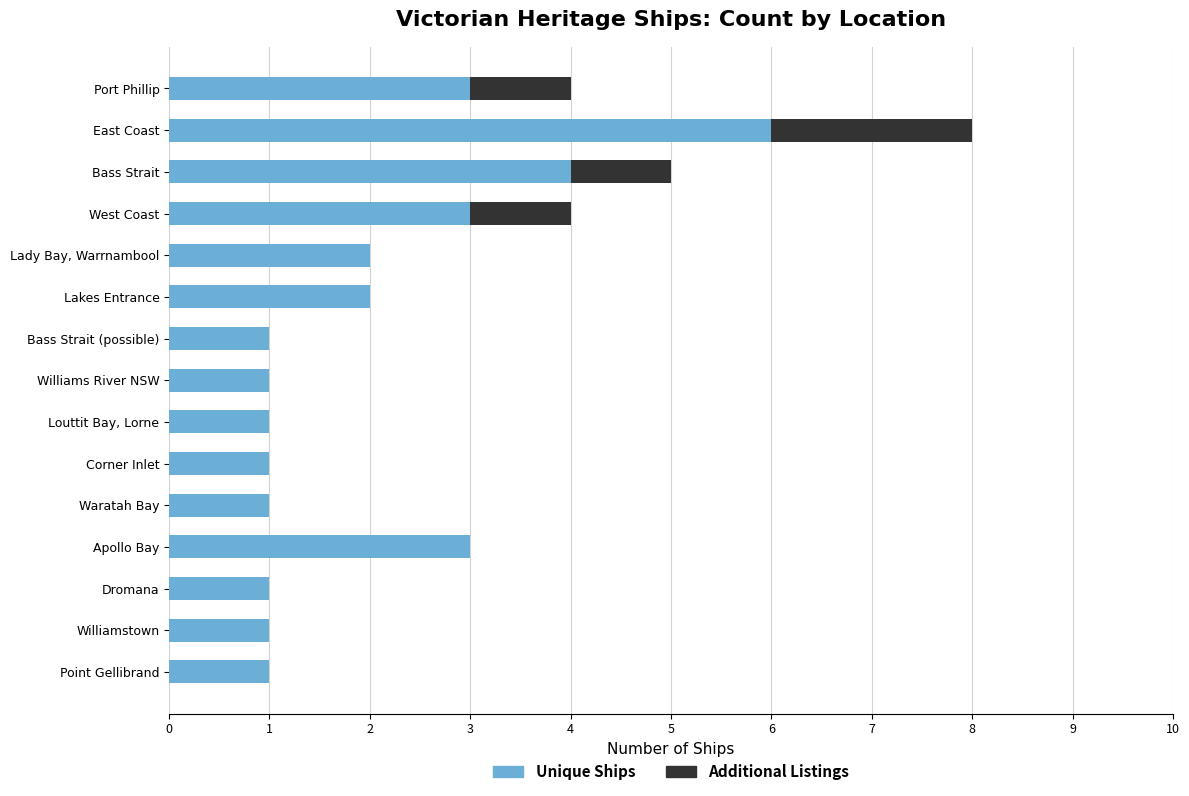

Count the Unique Ships values in the range 1 to 3.

13